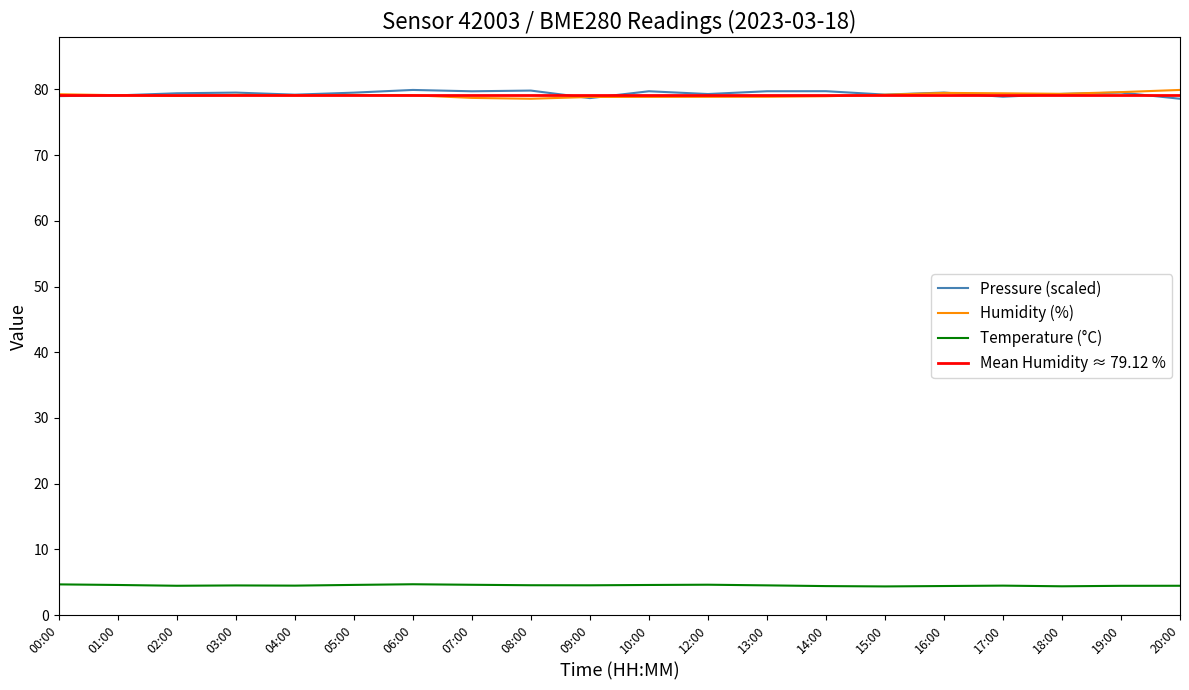

True or false: humidity and pressure intersect in this chart.

True